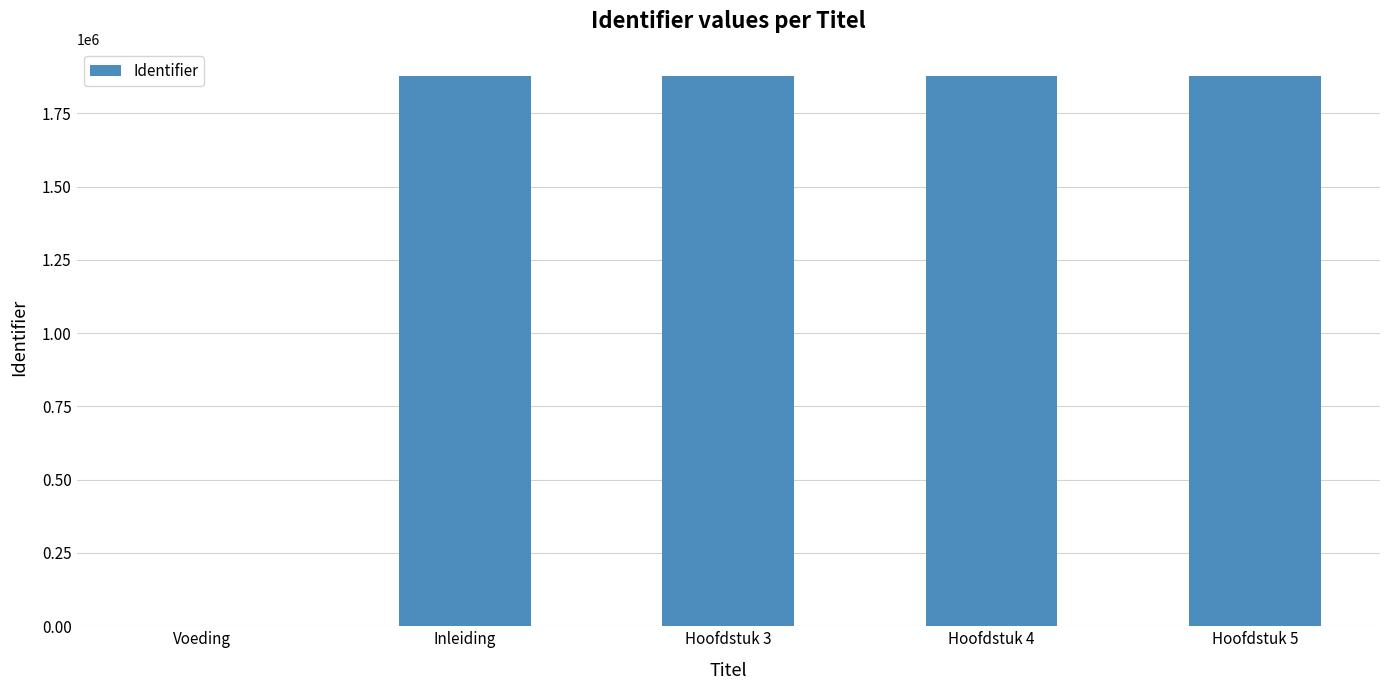

What is the change in value from Voeding to Hoofdstuk 4?

+1876206